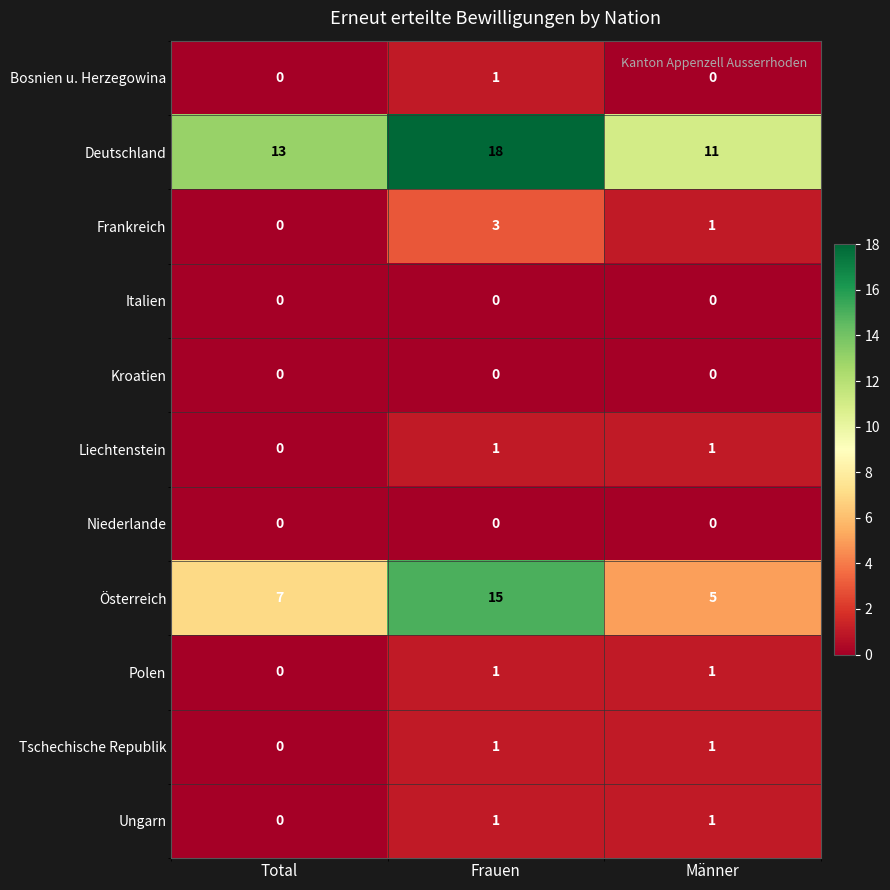

At which category does the chart reach its peak across all series?

Frauen